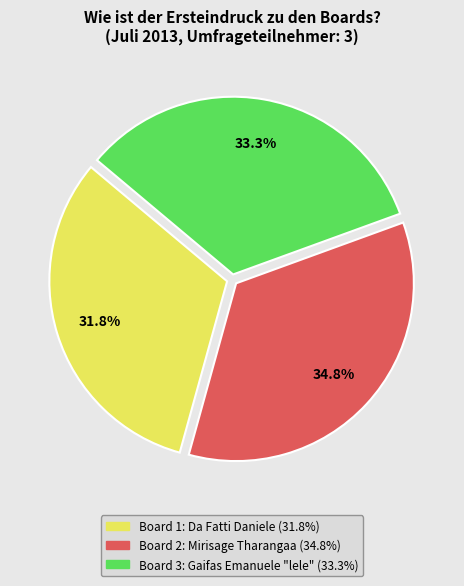

Is it true that Board 2 is 49% of the pie?

False